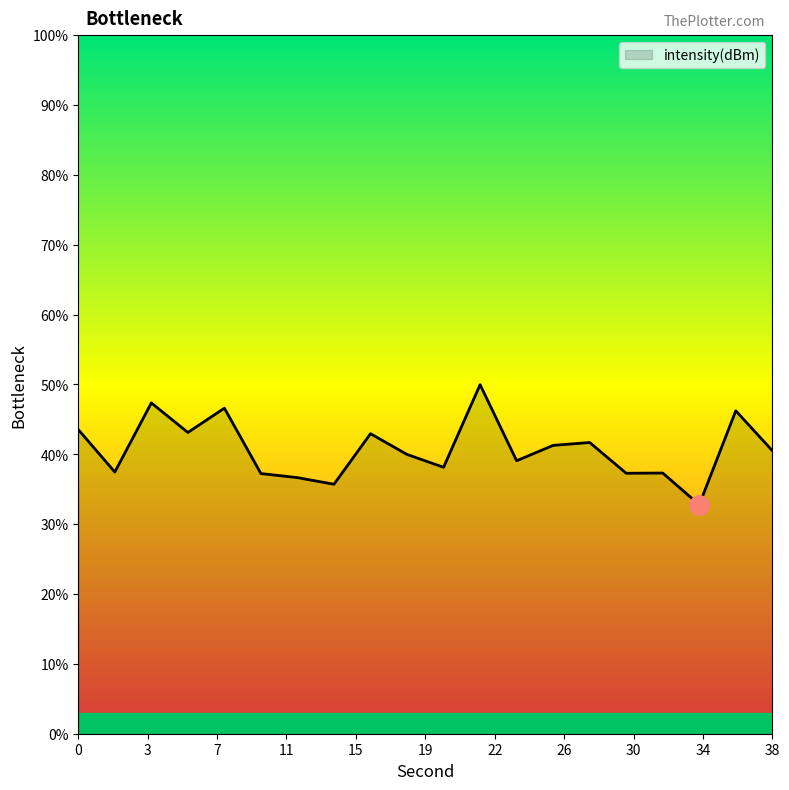

What is the minimum value shown in the chart?

32.8